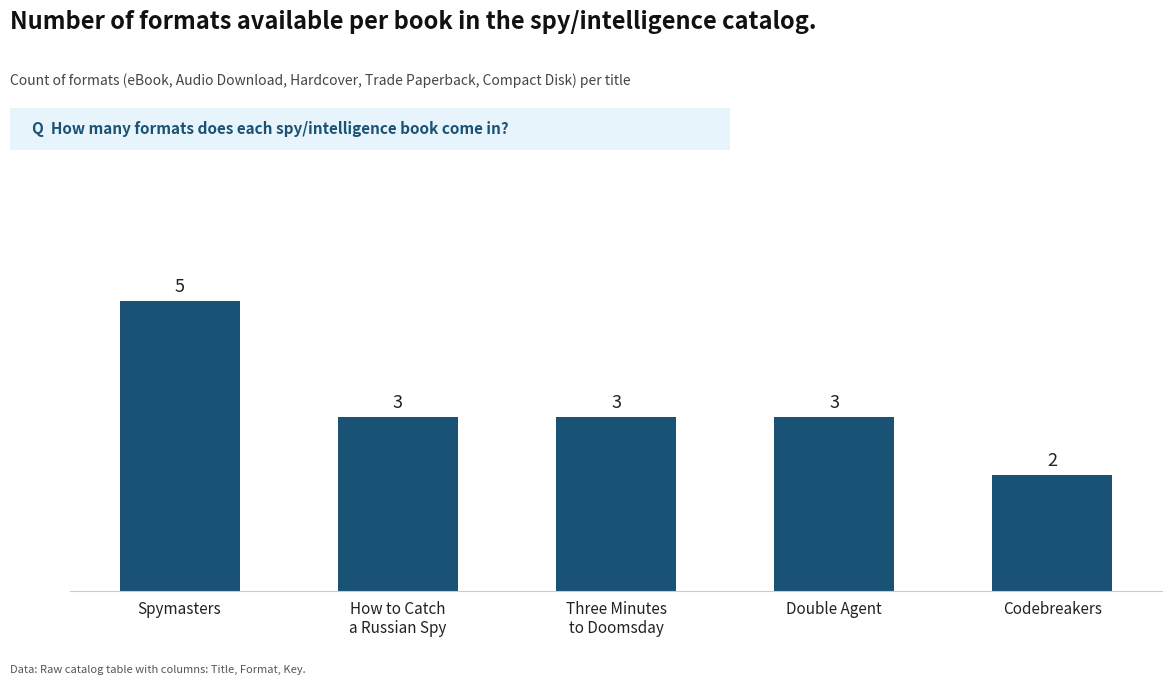

How many data points are less than 3?

1